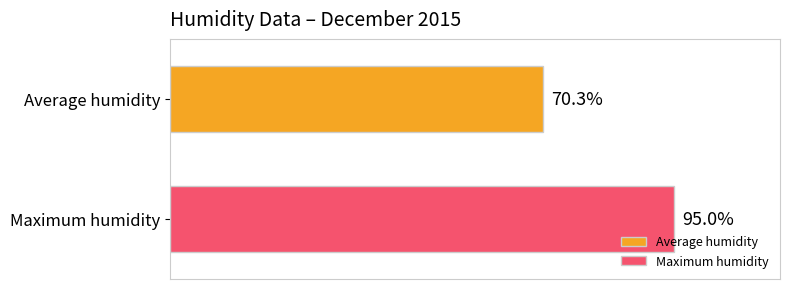

List the series in order of their overall mean, lowest first.

Average humidity, Maximum humidity